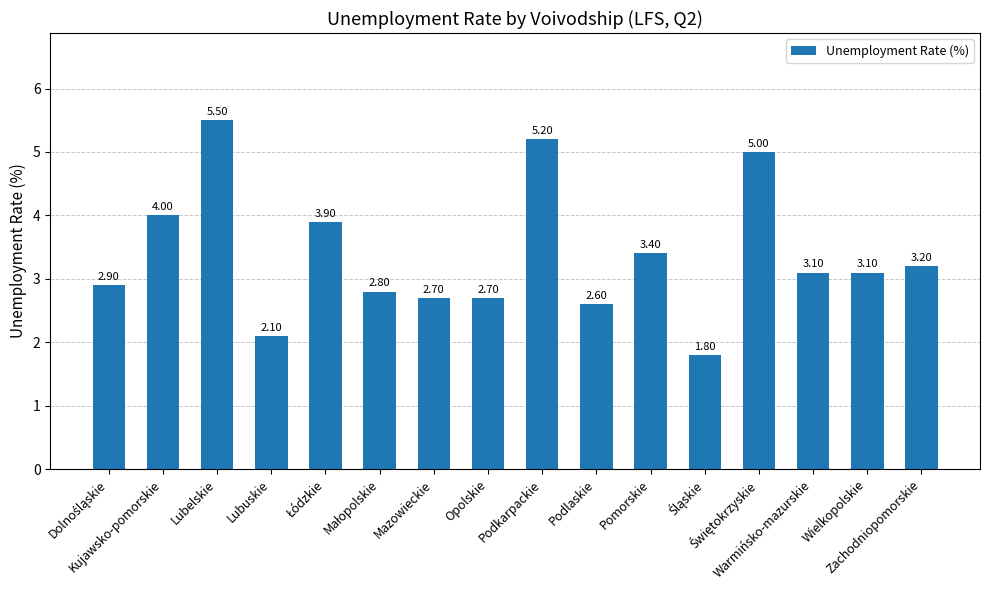

What is the value of the 14th bar from the left?

3.1